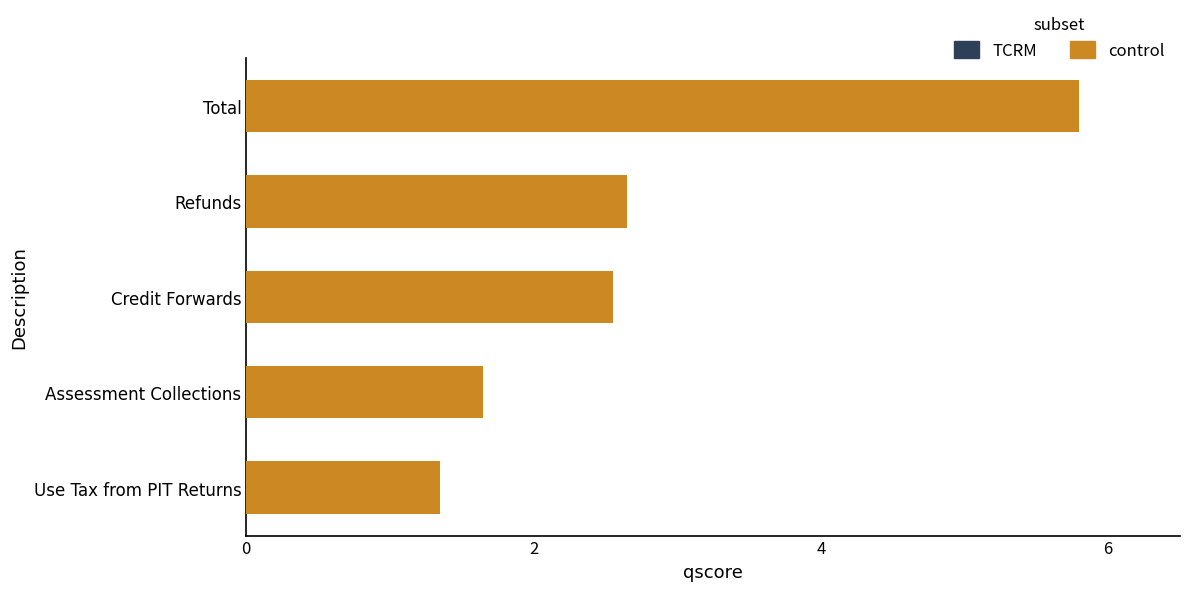

Approximately how many times larger is the value at Use Tax from PIT Returns compared to Refunds?

0.5